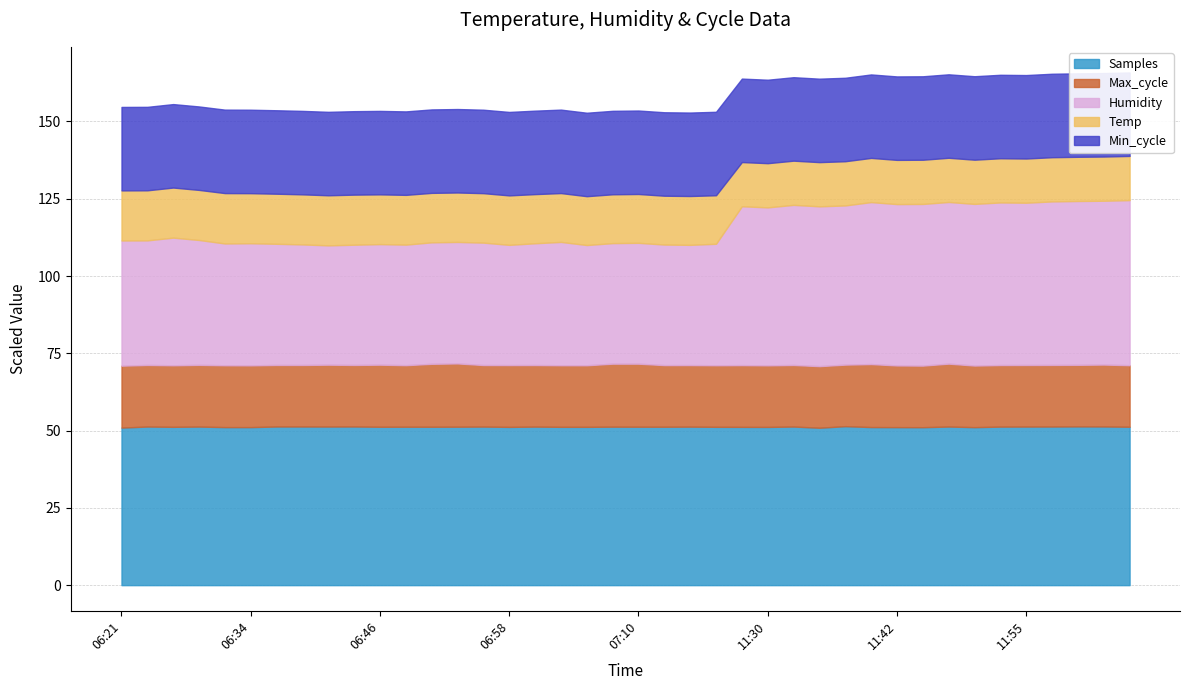

How many values in the Humidity series are below 40?

20